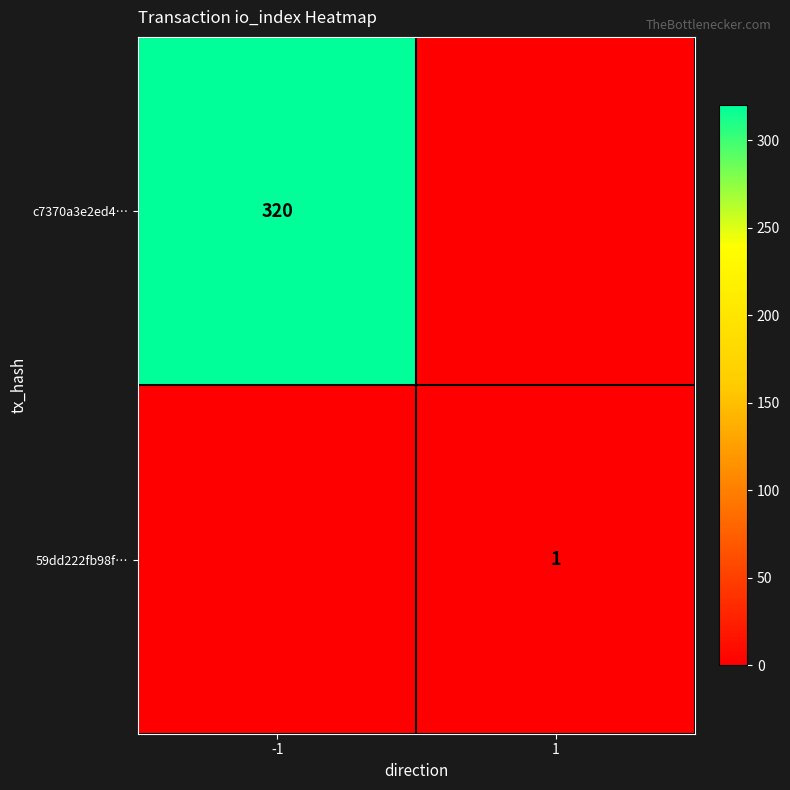

True or false: c7370a3e2ed4… has a value of 84 at -1.

False